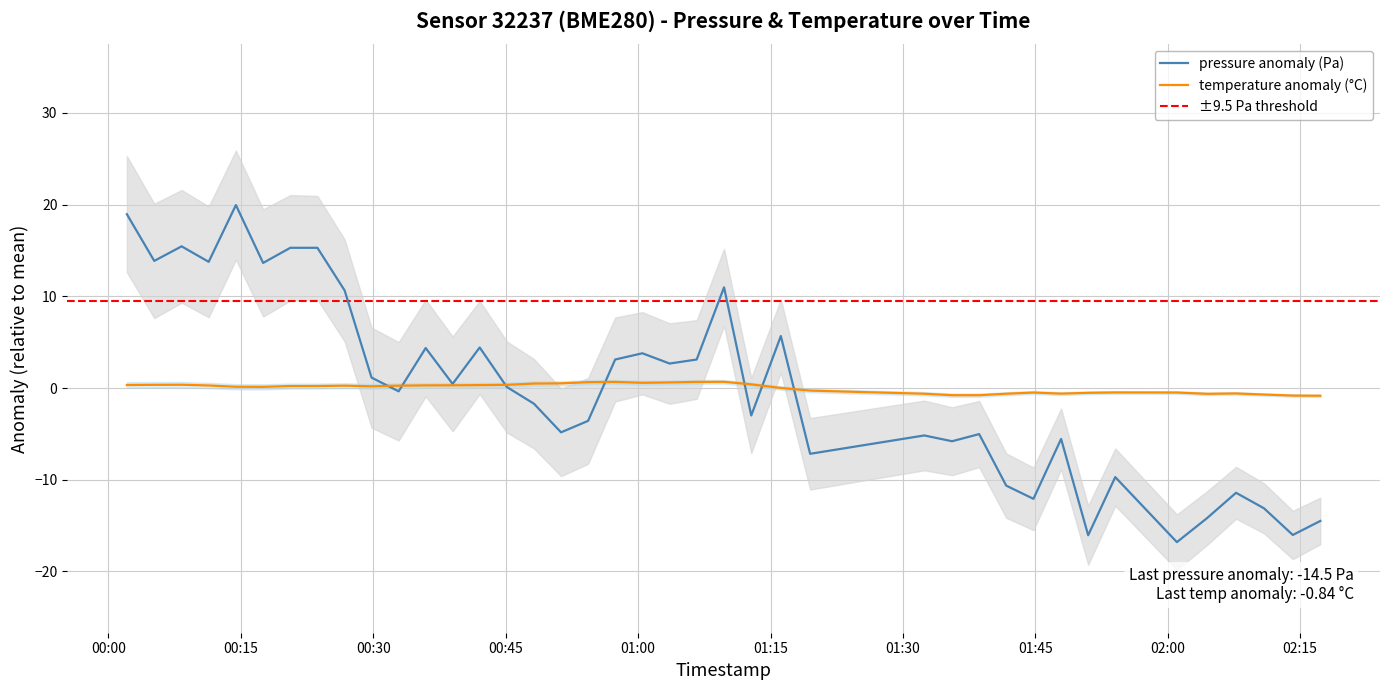

Does the chart have visible grid lines?

Yes